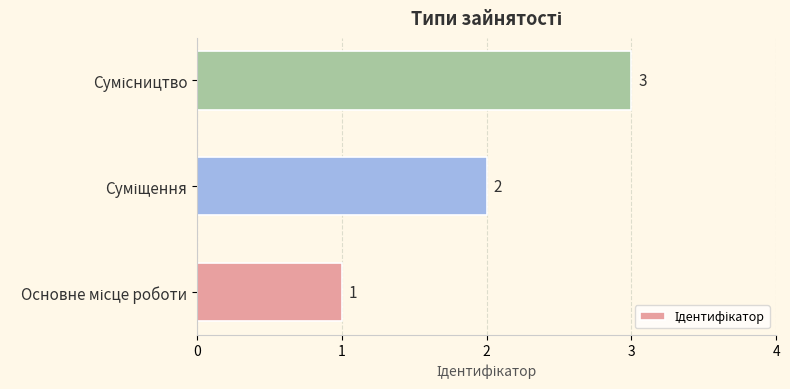

What is the maximum value shown in the chart?

3